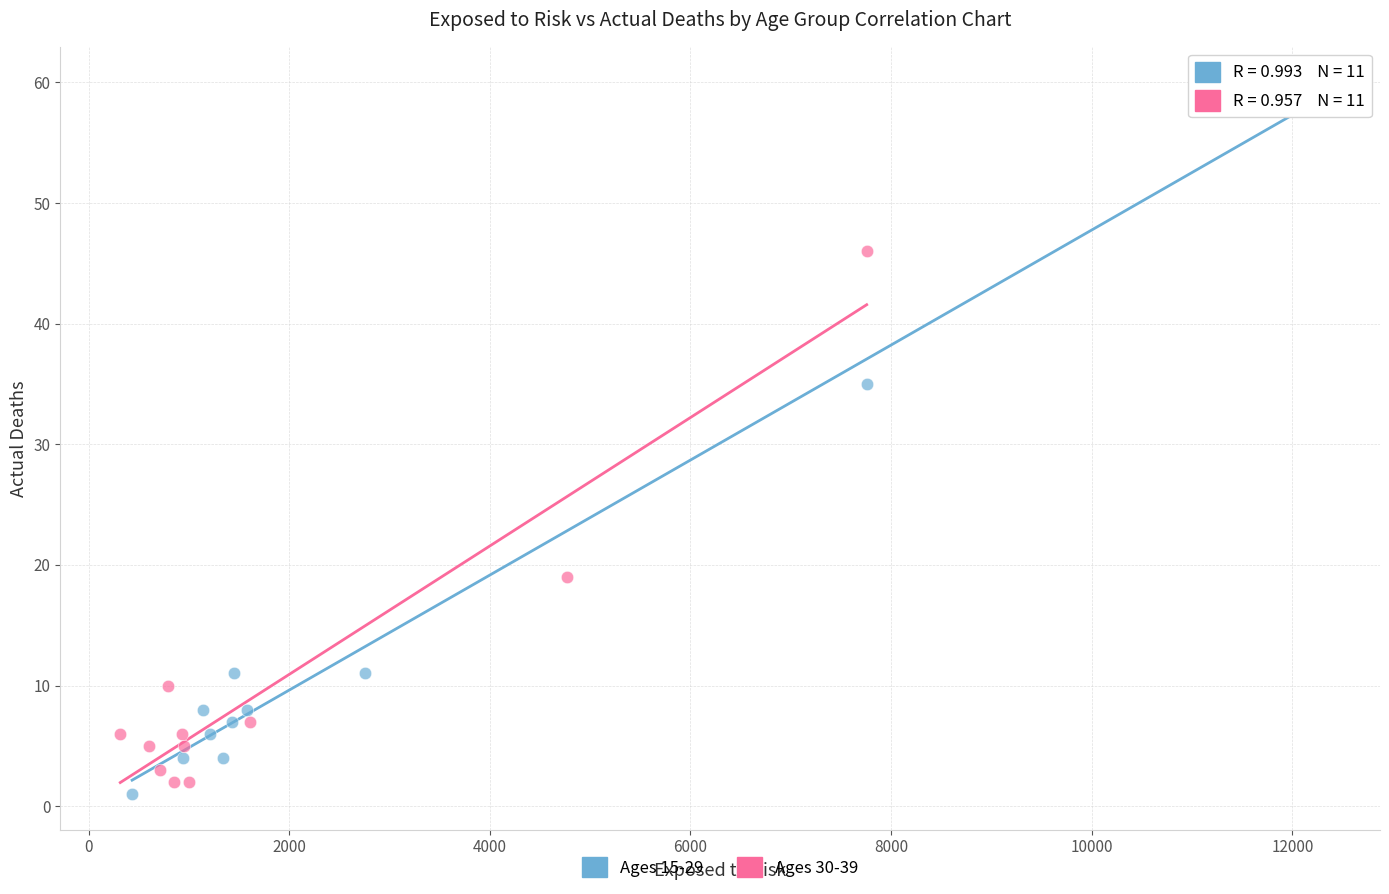

Which series has the widest spread of Y values?

Ages 15-29